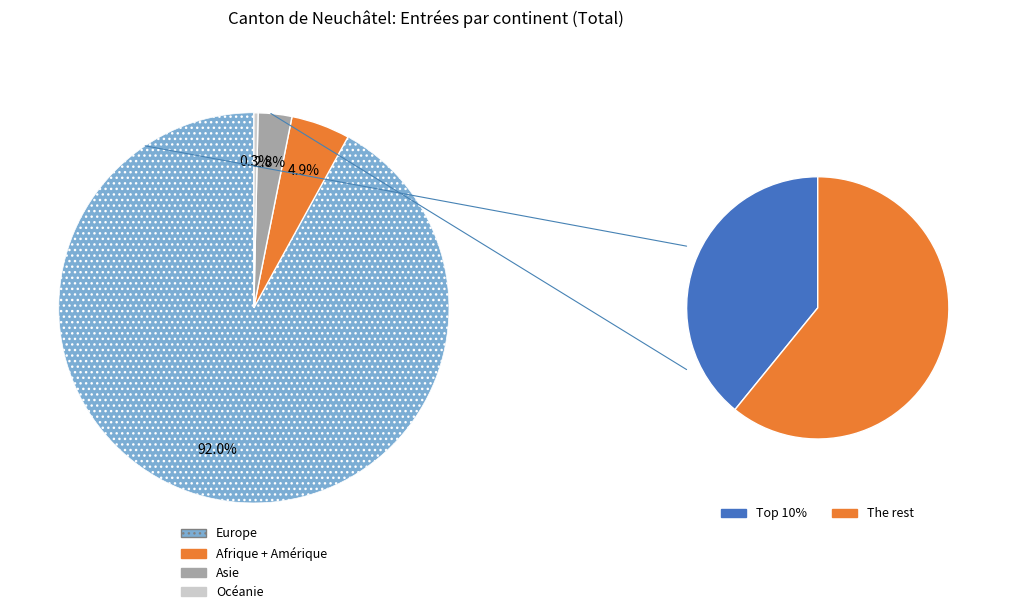

To the nearest percent, what portion does Asie represent?

3%